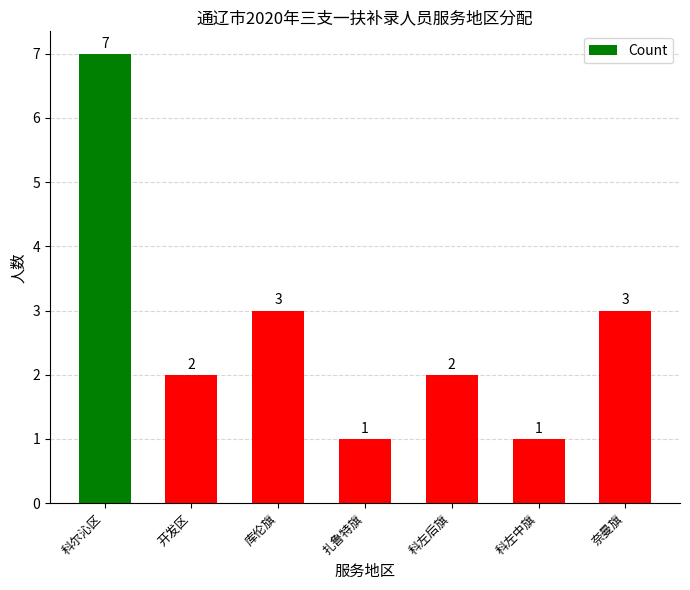

What is the greatest value displayed?

7